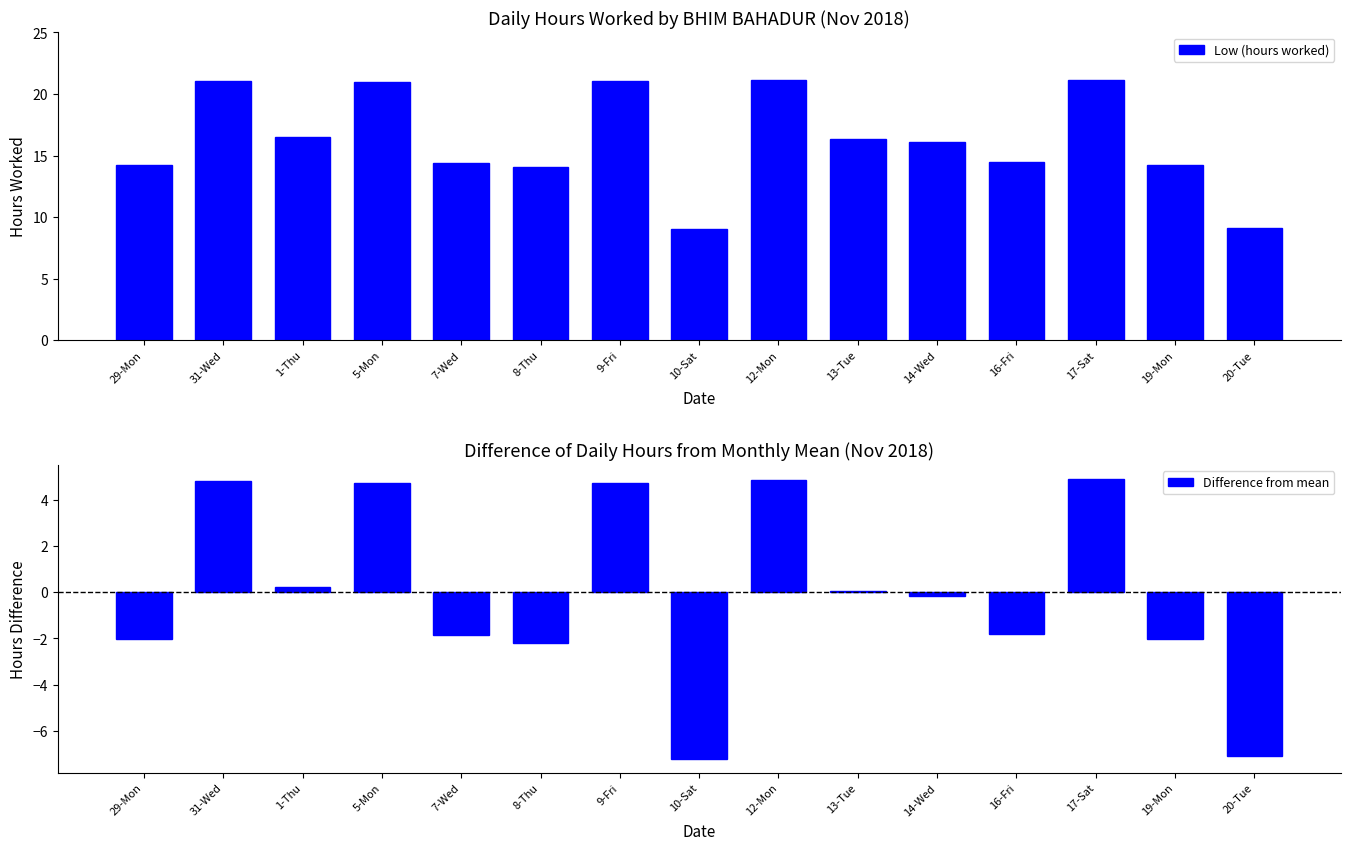

The value of Difference from mean at 5-Mon is 2.5. True or false?

False